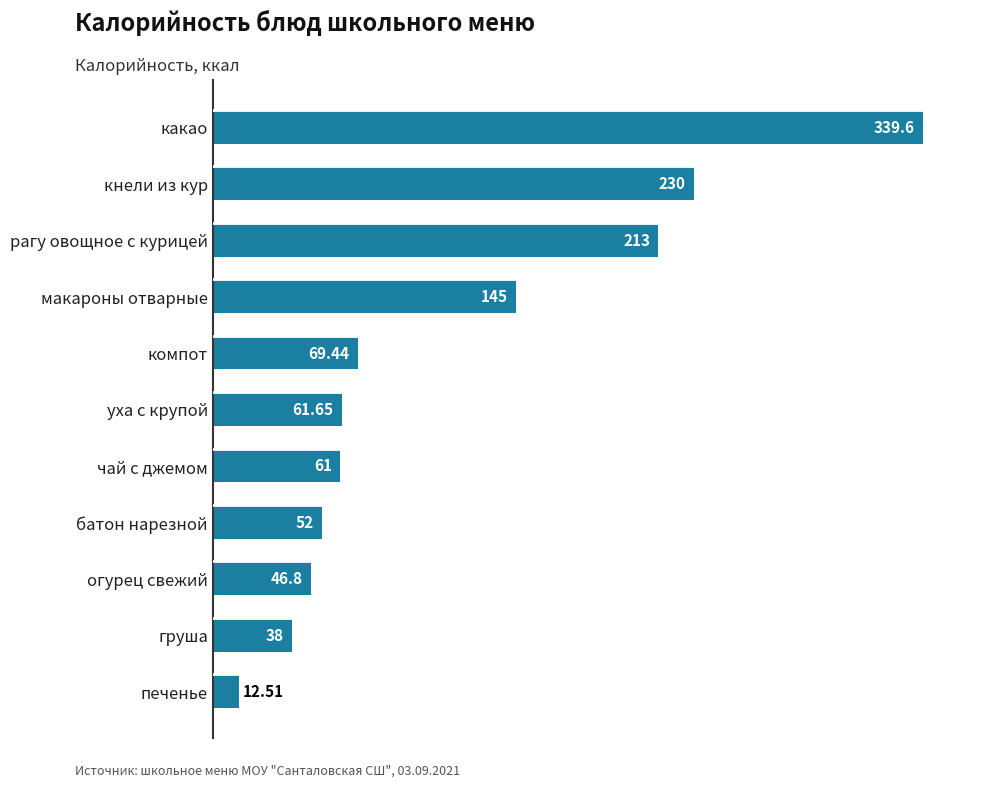

What is the minimum value shown in the chart?

12.5